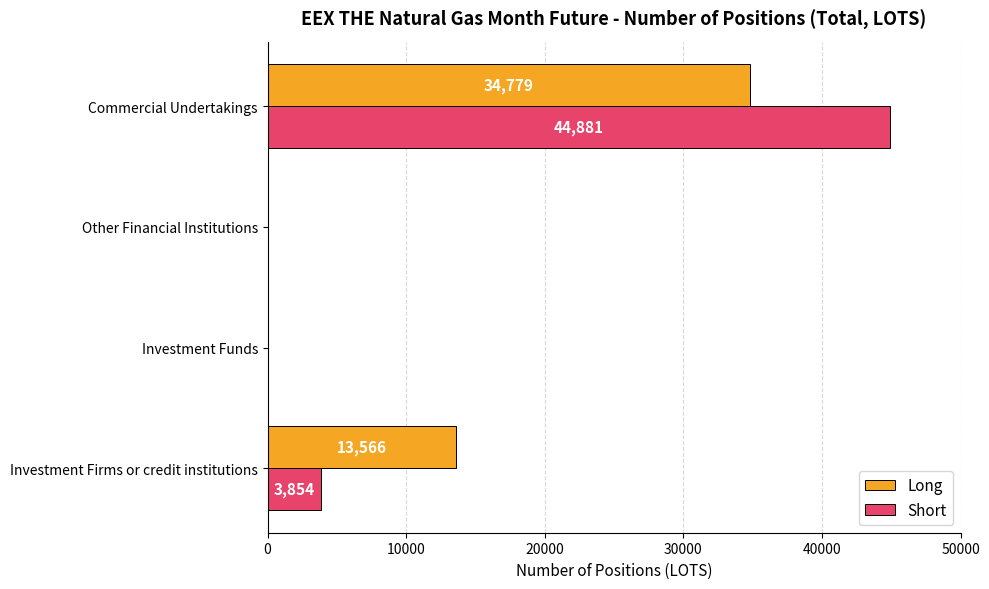

Which category has the highest value in the Short series?

Commercial Undertakings